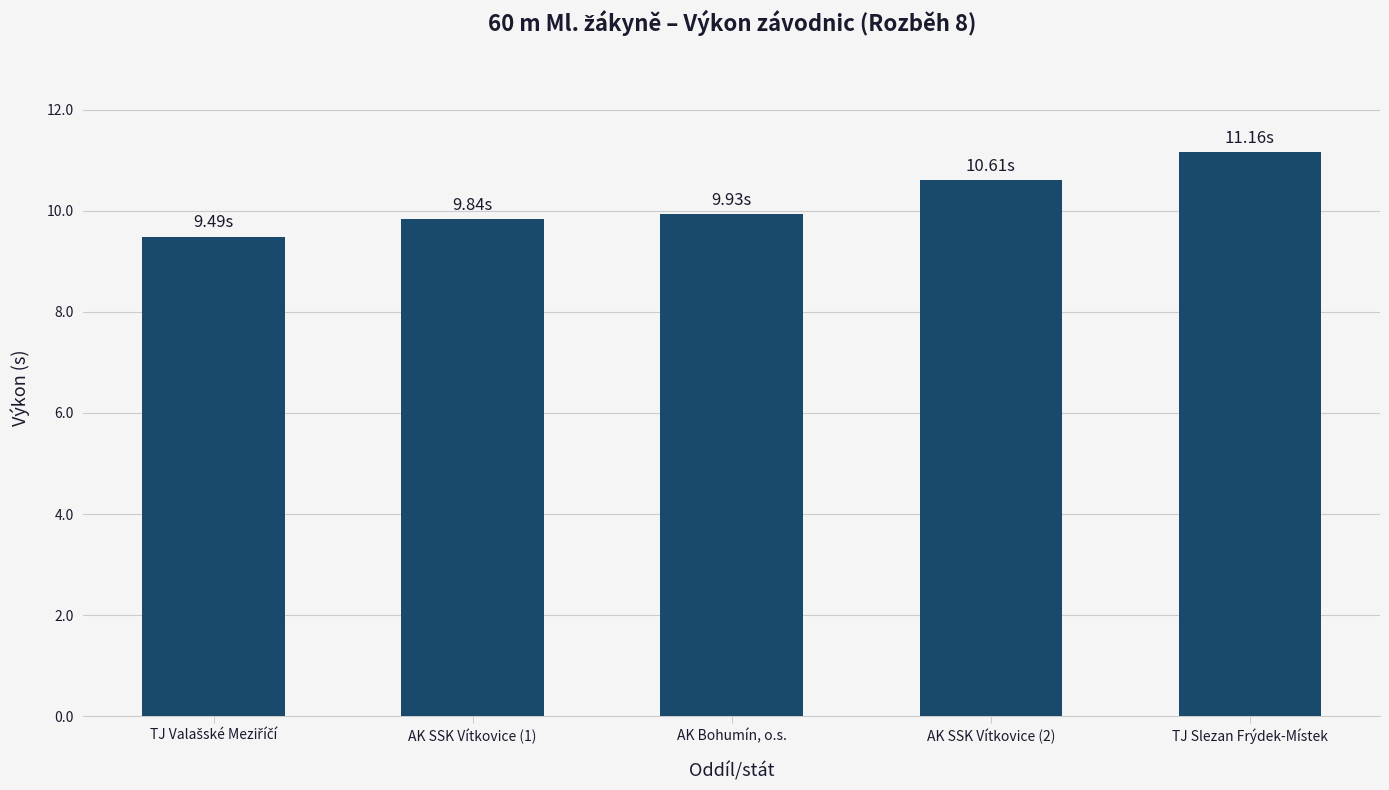

Is it true that the value at AK Bohumín, o.s. is 9.9?

True